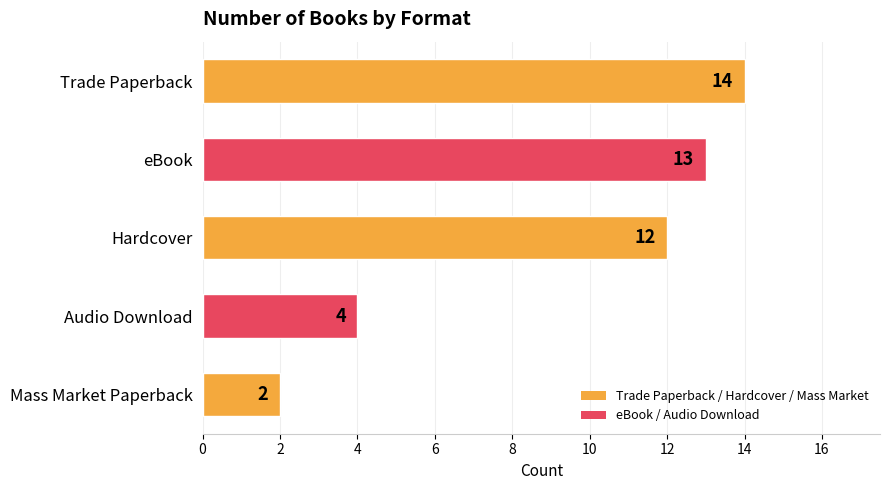

Between Hardcover and Audio Download, which is larger?

Hardcover